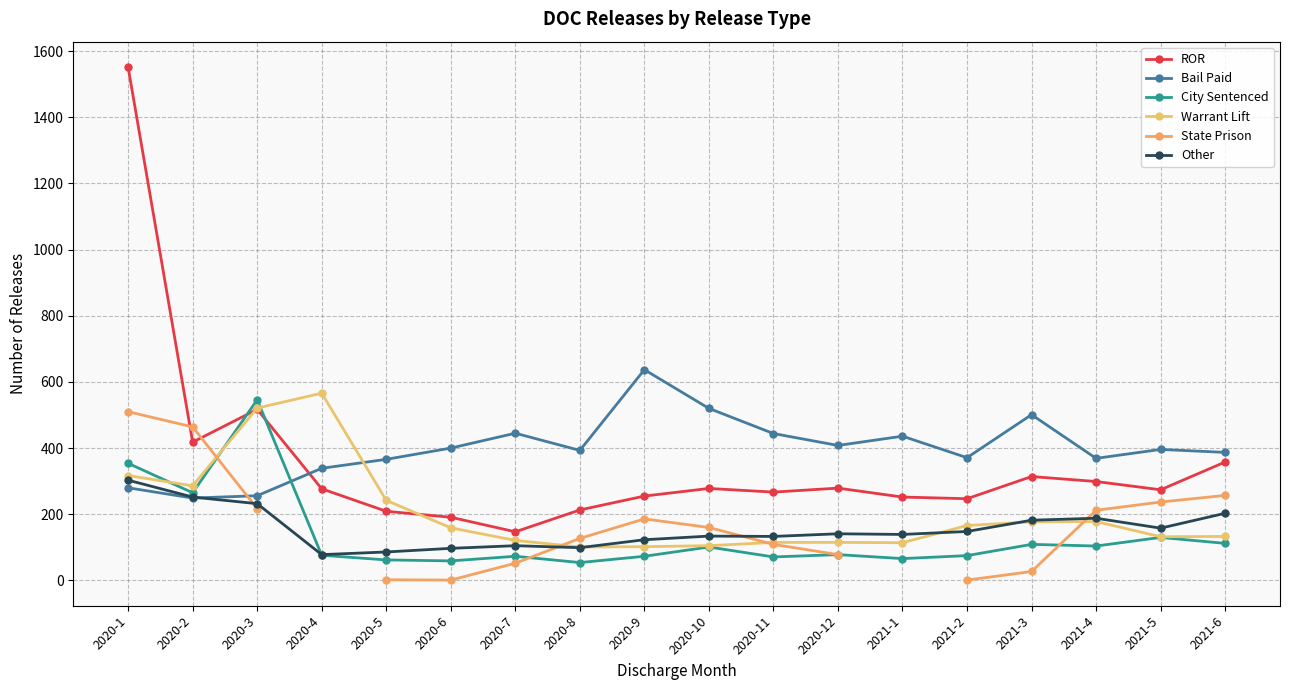

Is the value of Other at 2021-5 greater than the value of Bail Paid at 2021-1?

No